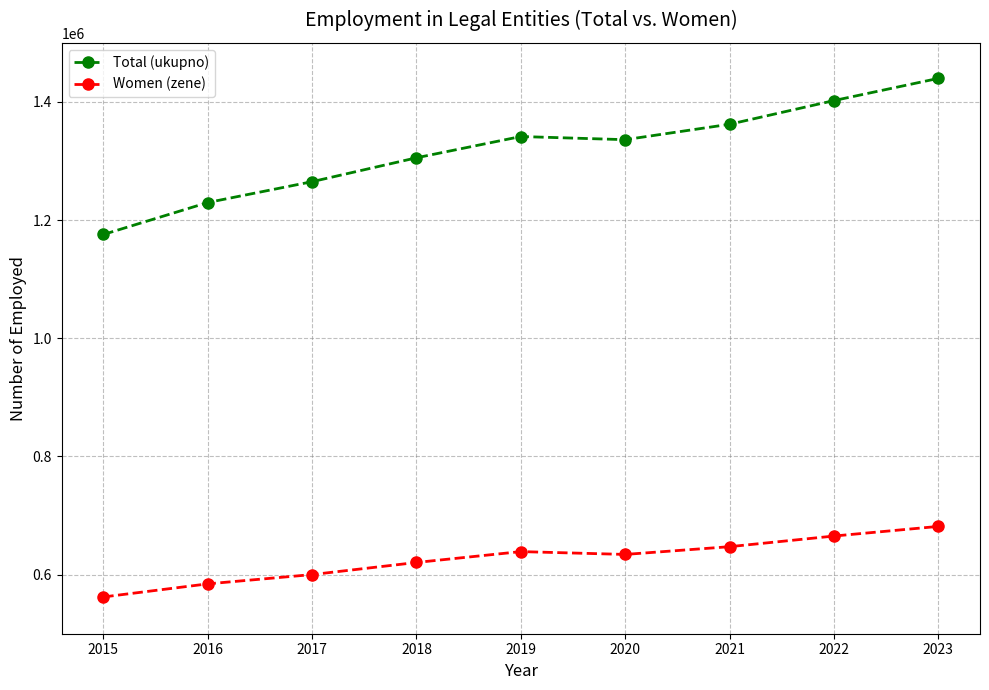

Reading left to right, list all the values displayed in this chart.

Total (ukupno): 2015=1175656	2016=1229726	2017=1265021	2018=1305439	2019=1341433	2020=1336081	2021=1362169	2022=1402240	2023=1439796
Women (zene): 2015=562206	2016=584382	2017=600098	2018=620587	2019=638982	2020=634181	2021=647302	2022=665295	2023=681608